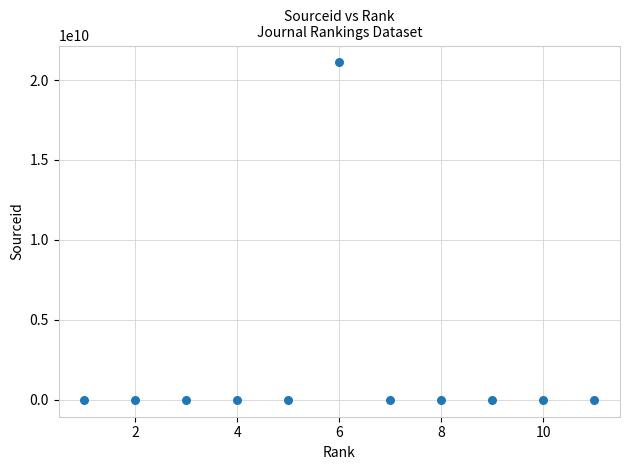

What is the average Y value?

1918226988